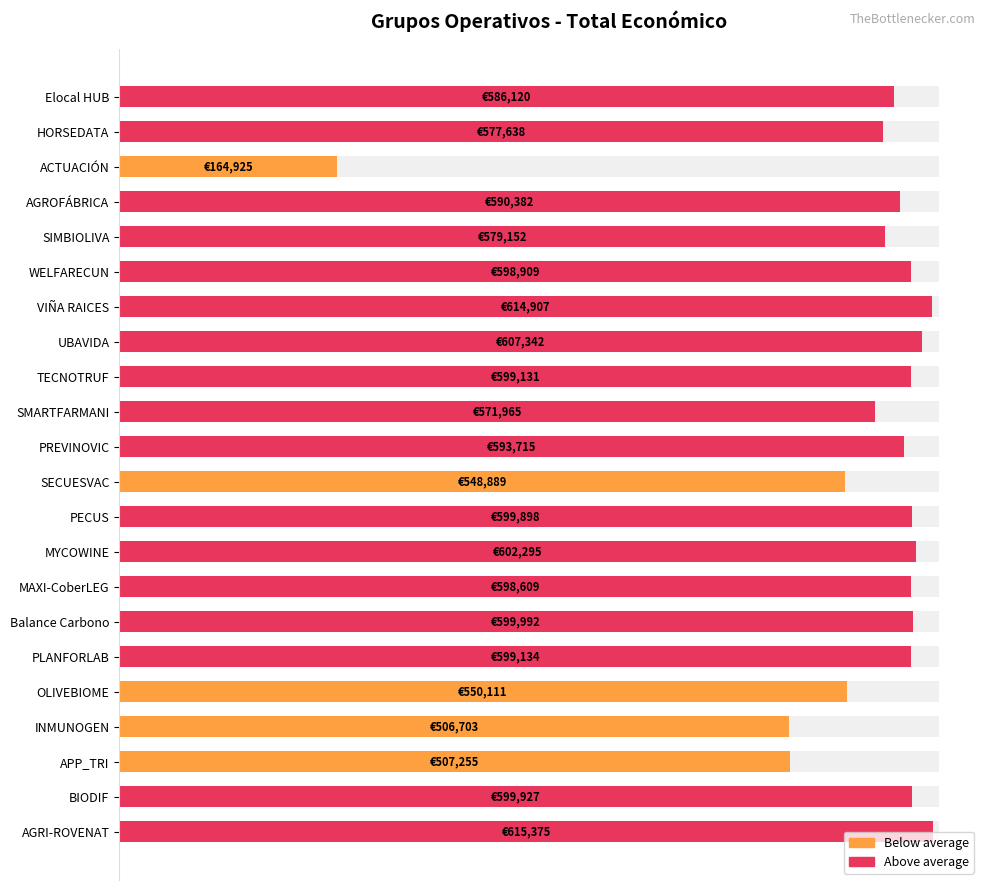

What is the minimum value shown in the chart?

164925.0